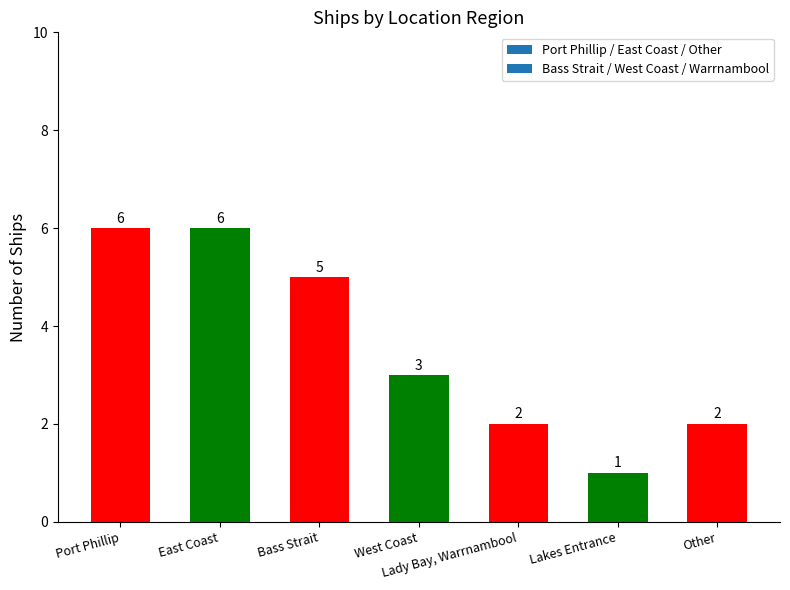

What is the average value?

4